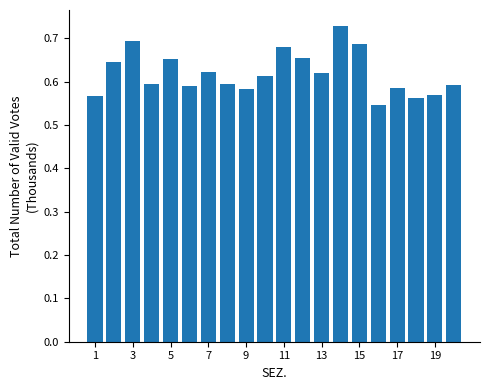

Count the values in the range 0 to 1.

20